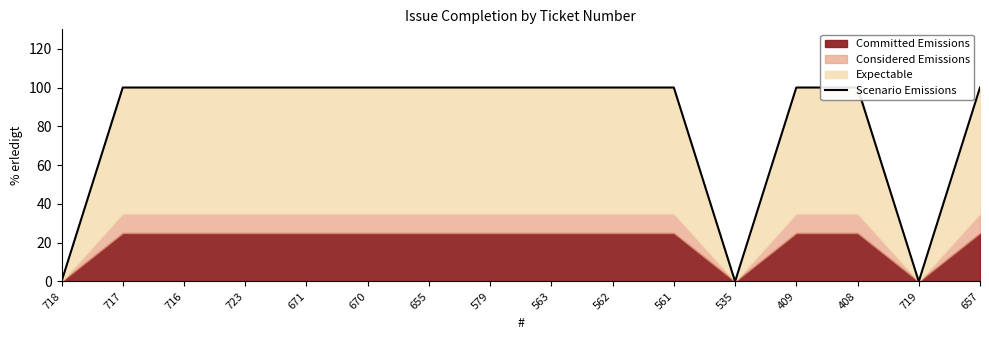

Reading left to right, transcribe all the data shown in this chart.

718=0	717=100	716=100	723=100	671=100	670=100	655=100	579=100	563=100	562=100	561=100	535=0	409=100	408=100	719=0	657=100